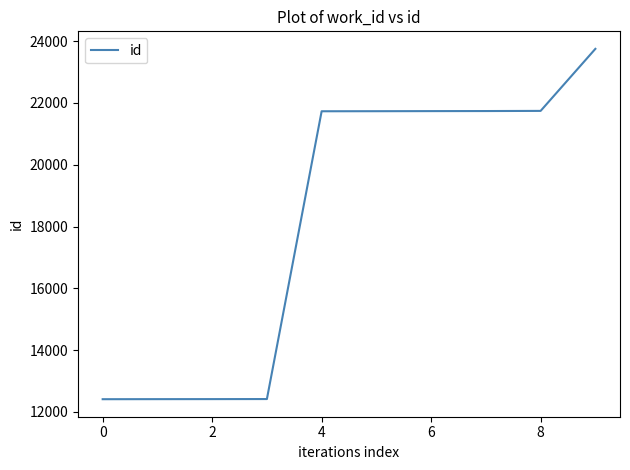

What is the greatest value displayed?

23751